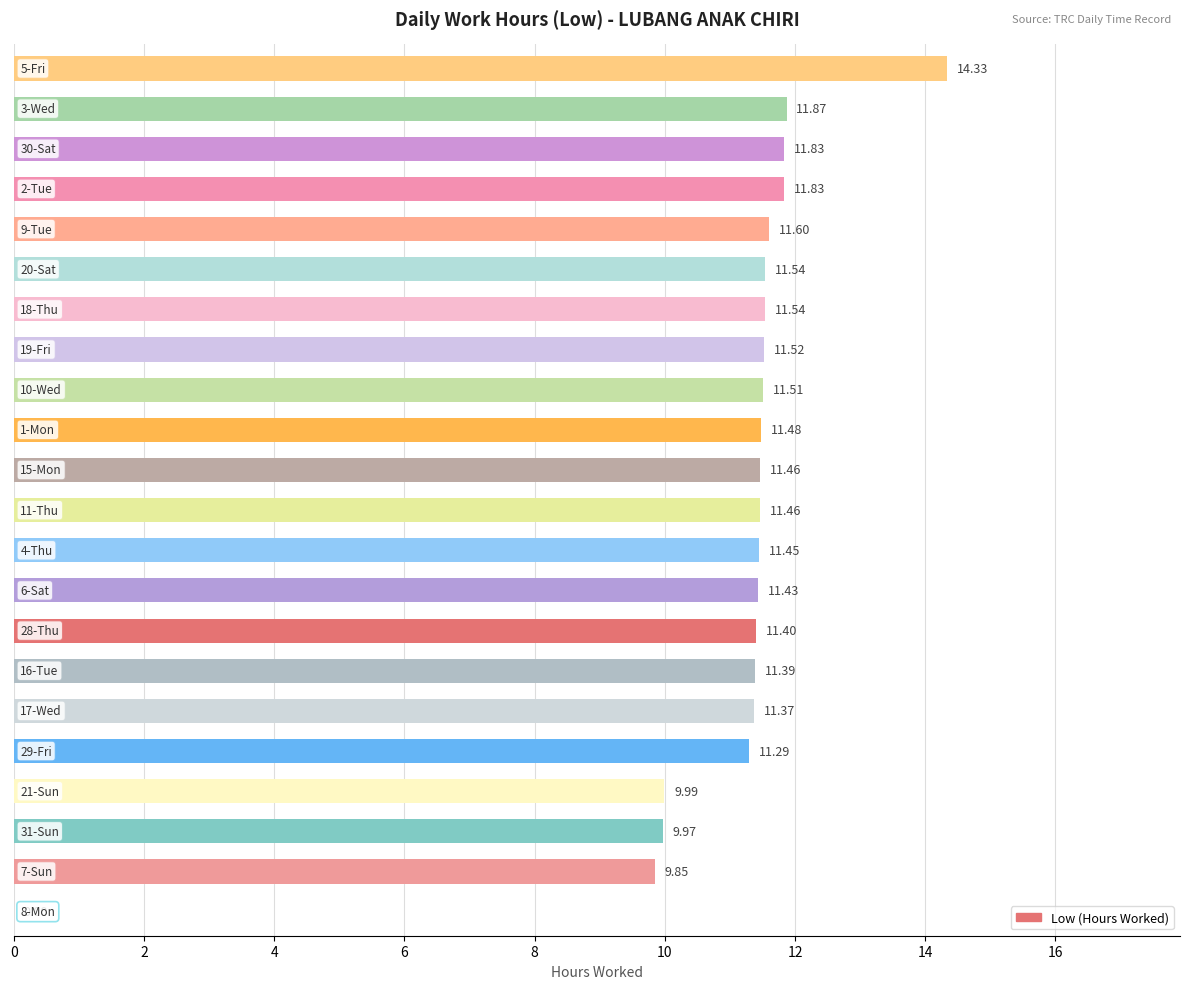

What is the sum of all values?

240.1